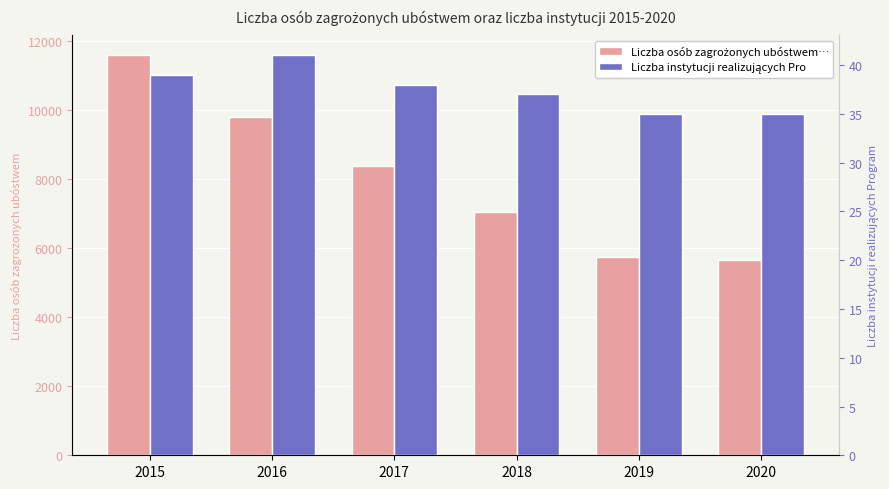

Does the chart contain any negative values?

No